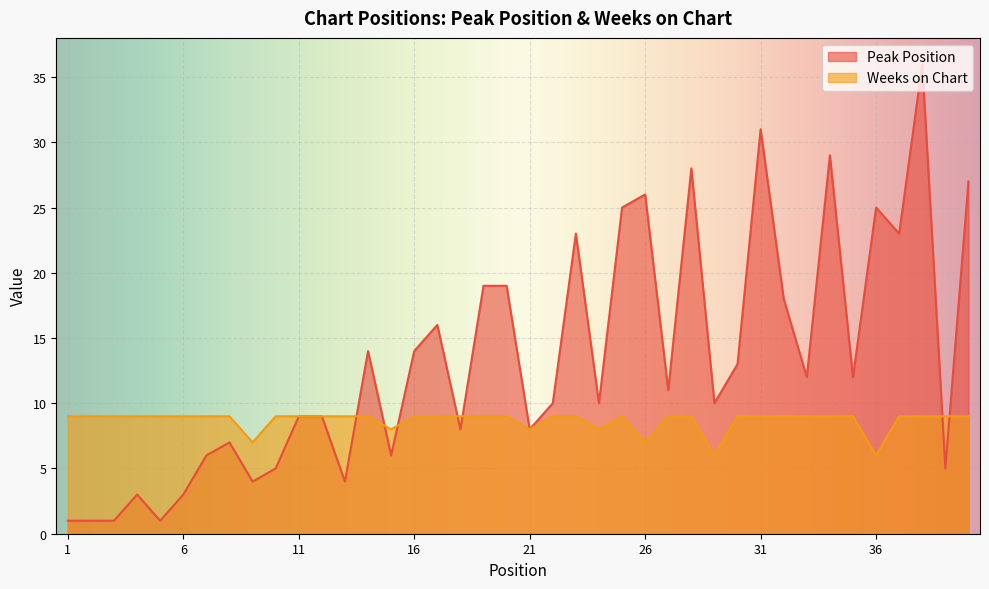

What is the value of the Weeks on Chart point at the 25th from the left?

9